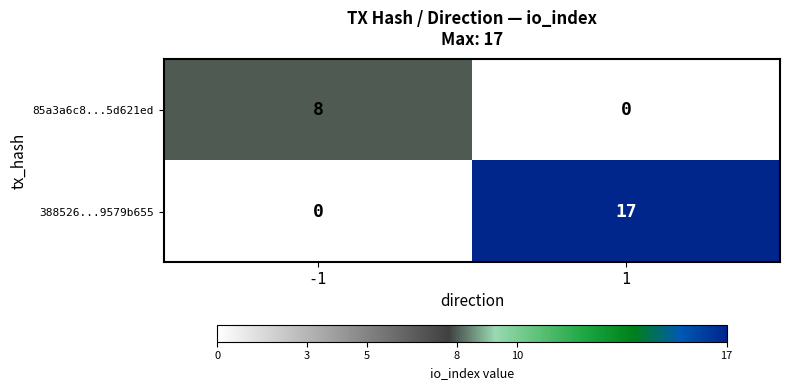

Between -1 and 1, which series saw the biggest shift?

388526...9579b655